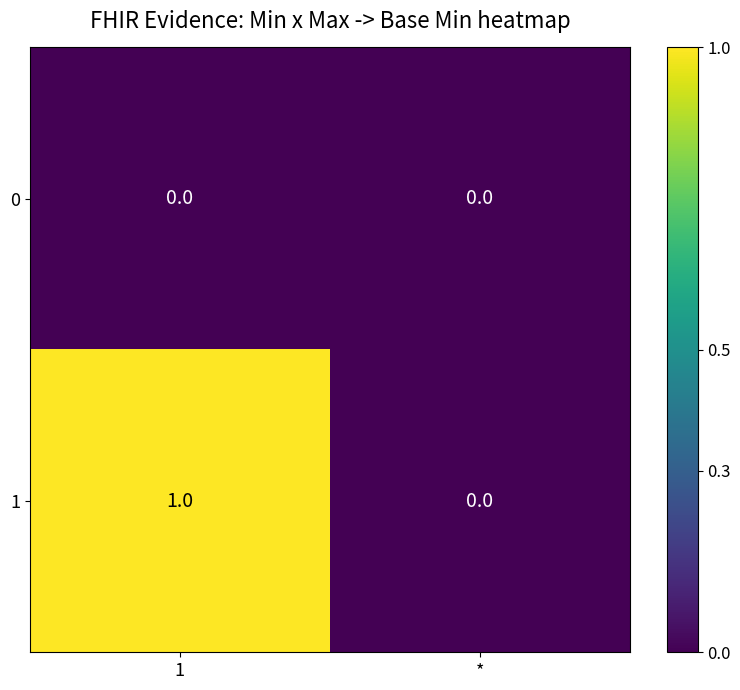

Is the value of 1 at 1 greater than the value of 0 at *?

Yes